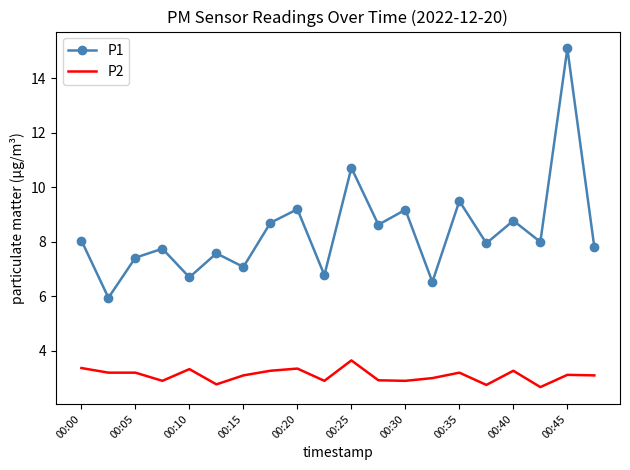

Which series has the largest range (max minus min)?

P1